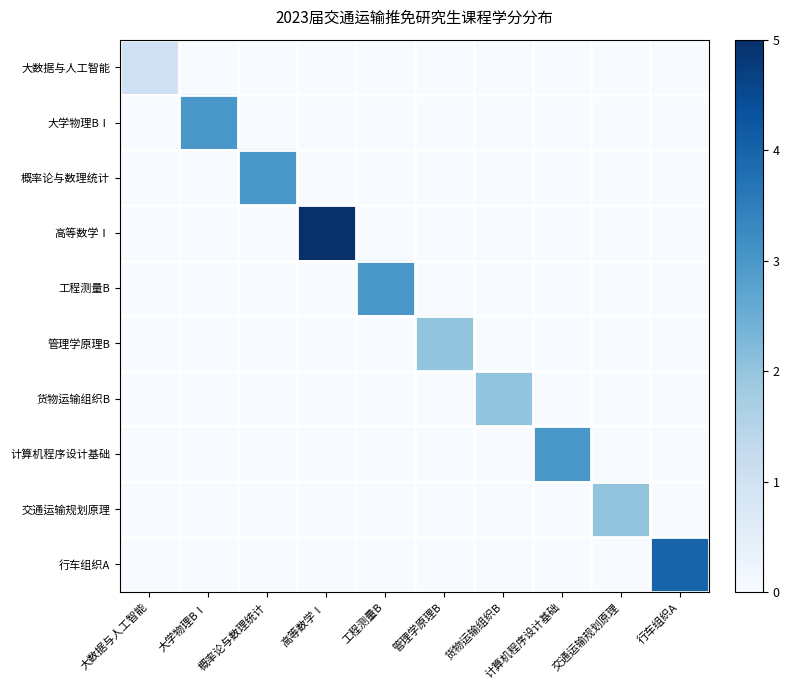

Which series has the largest total across all categories?

高等数学Ⅰ